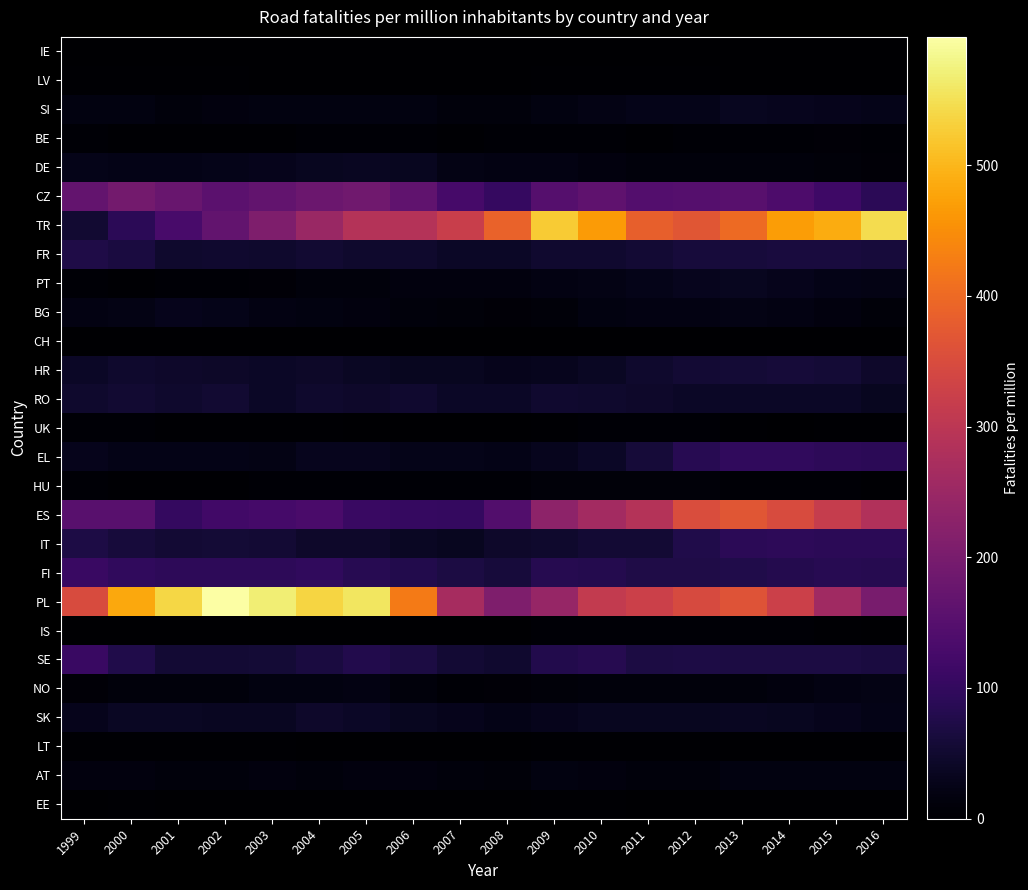

Reading left to right, transcribe all the data shown in this chart.

IE: 1999=0	2000=0	2001=0	2002=0	2003=0	2004=0	2005=0	2006=0	2007=0	2008=0	2009=1	2010=1	2011=1	2012=1	2013=1	2014=1	2015=1	2016=0
LV: 1999=3	2000=3	2001=3	2002=3	2003=2	2004=2	2005=2	2006=1	2007=1	2008=1	2009=4	2010=4	2011=3	2012=3	2013=2	2014=2	2015=2	2016=2
SI: 1999=18	2000=18	2001=14	2002=15	2003=17	2004=17	2005=18	2006=17	2007=14	2008=12	2009=17	2010=23	2011=26	2012=28	2013=33	2014=32	2015=30	2016=26
BE: 1999=5	2000=4	2001=4	2002=4	2003=4	2004=5	2005=5	2006=5	2007=4	2008=6	2009=6	2010=6	2011=4	2012=5	2013=7	2014=7	2015=9	2016=6
DE: 1999=28	2000=24	2001=24	2002=26	2003=30	2004=33	2005=36	2006=34	2007=23	2008=19	2009=20	2010=15	2011=14	2012=14	2013=13	2014=12	2015=10	2016=9
CZ: 1999=169	2000=192	2001=176	2002=157	2003=168	2004=182	2005=189	2006=164	2007=128	2008=103	2009=148	2010=163	2011=145	2012=149	2013=152	2014=137	2015=115	2016=91
TR: 1999=53	2000=91	2001=130	2002=168	2003=209	2004=248	2005=288	2006=288	2007=322	2008=388	2009=524	2010=466	2011=384	2012=369	2013=400	2014=468	2015=488	2016=546
FR: 1999=73	2000=66	2001=47	2002=51	2003=48	2004=52	2005=47	2006=49	2007=42	2008=42	2009=51	2010=50	2011=55	2012=61	2013=62	2014=64	2015=65	2016=63
PT: 1999=6	2000=4	2001=6	2002=7	2003=9	2004=12	2005=14	2006=15	2007=16	2008=15	2009=20	2010=23	2011=27	2012=32	2013=34	2014=29	2015=25	2016=22
BG: 1999=20	2000=23	2001=29	2002=27	2003=21	2004=18	2005=15	2006=14	2007=10	2008=9	2009=10	2010=17	2011=19	2012=20	2013=22	2014=20	2015=15	2016=11
CH: 1999=0	2000=0	2001=0	2002=0	2003=1	2004=1	2005=2	2006=1	2007=0	2008=0	2009=1	2010=2	2011=2	2012=2	2013=2	2014=2	2015=2	2016=2
HR: 1999=41	2000=47	2001=46	2002=44	2003=41	2004=43	2005=38	2006=34	2007=33	2008=29	2009=31	2010=39	2011=47	2012=56	2013=57	2014=60	2015=57	2016=45
RO: 1999=47	2000=53	2001=47	2002=52	2003=42	2004=47	2005=46	2006=50	2007=42	2008=40	2009=50	2010=48	2011=45	2012=40	2013=41	2014=40	2015=41	2016=34
UK: 1999=5	2000=5	2001=4	2002=3	2003=3	2004=3	2005=2	2006=2	2007=1	2008=1	2009=3	2010=5	2011=5	2012=5	2013=4	2014=2	2015=3	2016=3
EL: 1999=29	2000=25	2001=25	2002=25	2003=23	2004=32	2005=32	2006=26	2007=26	2008=25	2009=31	2010=41	2011=60	2012=85	2013=96	2014=96	2015=93	2016=89
HU: 1999=5	2000=4	2001=4	2002=4	2003=5	2004=5	2005=6	2006=7	2007=6	2008=7	2009=10	2010=10	2011=10	2012=10	2013=7	2014=5	2015=5	2016=4
ES: 1999=154	2000=152	2001=101	2002=120	2003=125	2004=131	2005=108	2006=105	2007=101	2008=143	2009=231	2010=262	2011=288	2012=351	2013=369	2014=349	2015=317	2016=283
IT: 1999=71	2000=61	2001=56	2002=58	2003=54	2004=46	2005=46	2006=39	2007=34	2008=45	2009=49	2010=54	2011=56	2012=77	2013=89	2014=93	2015=89	2016=90
FI: 1999=109	2000=98	2001=92	2002=92	2003=93	2004=97	2005=85	2006=78	2007=68	2008=62	2009=82	2010=81	2011=73	2012=73	2013=76	2014=80	2015=85	2016=83
PL: 1999=350	2000=483	2001=538	2002=598	2003=569	2004=535	2005=558	2006=423	2007=267	2008=209	2009=243	2010=311	2011=326	2012=348	2013=363	2014=326	2015=258	2016=200
IS: 1999=1	2000=0	2001=0	2002=2	2003=1	2004=2	2005=1	2006=1	2007=0	2008=1	2009=7	2010=7	2011=7	2012=5	2013=5	2014=5	2015=3	2016=2
SE: 1999=109	2000=76	2001=55	2002=55	2003=57	2004=67	2005=79	2006=68	2007=54	2008=51	2009=79	2010=82	2011=70	2012=72	2013=69	2014=70	2015=68	2016=66
NO: 1999=9	2000=13	2001=13	2002=14	2003=17	2004=17	2005=20	2006=14	2007=7	2008=8	2009=11	2010=13	2011=12	2012=14	2013=14	2014=15	2015=21	2016=23
SK: 1999=30	2000=38	2001=39	2002=37	2003=37	2004=45	2005=40	2006=33	2007=29	2008=24	2009=29	2010=34	2011=33	2012=34	2013=36	2014=33	2015=29	2016=25
LT: 1999=3	2000=4	2001=4	2002=3	2003=3	2004=2	2005=2	2006=1	2007=1	2008=1	2009=3	2010=4	2011=3	2012=3	2013=2	2014=2	2015=2	2016=1
AT: 1999=15	2000=15	2001=13	2002=14	2003=16	2004=14	2005=16	2006=15	2007=14	2008=11	2009=17	2010=16	2011=14	2012=14	2013=17	2014=18	2015=17	2016=18
EE: 1999=2	2000=3	2001=2	2002=2	2003=2	2004=2	2005=1	2006=1	2007=1	2008=1	2009=3	2010=3	2011=2	2012=2	2013=1	2014=1	2015=1	2016=1